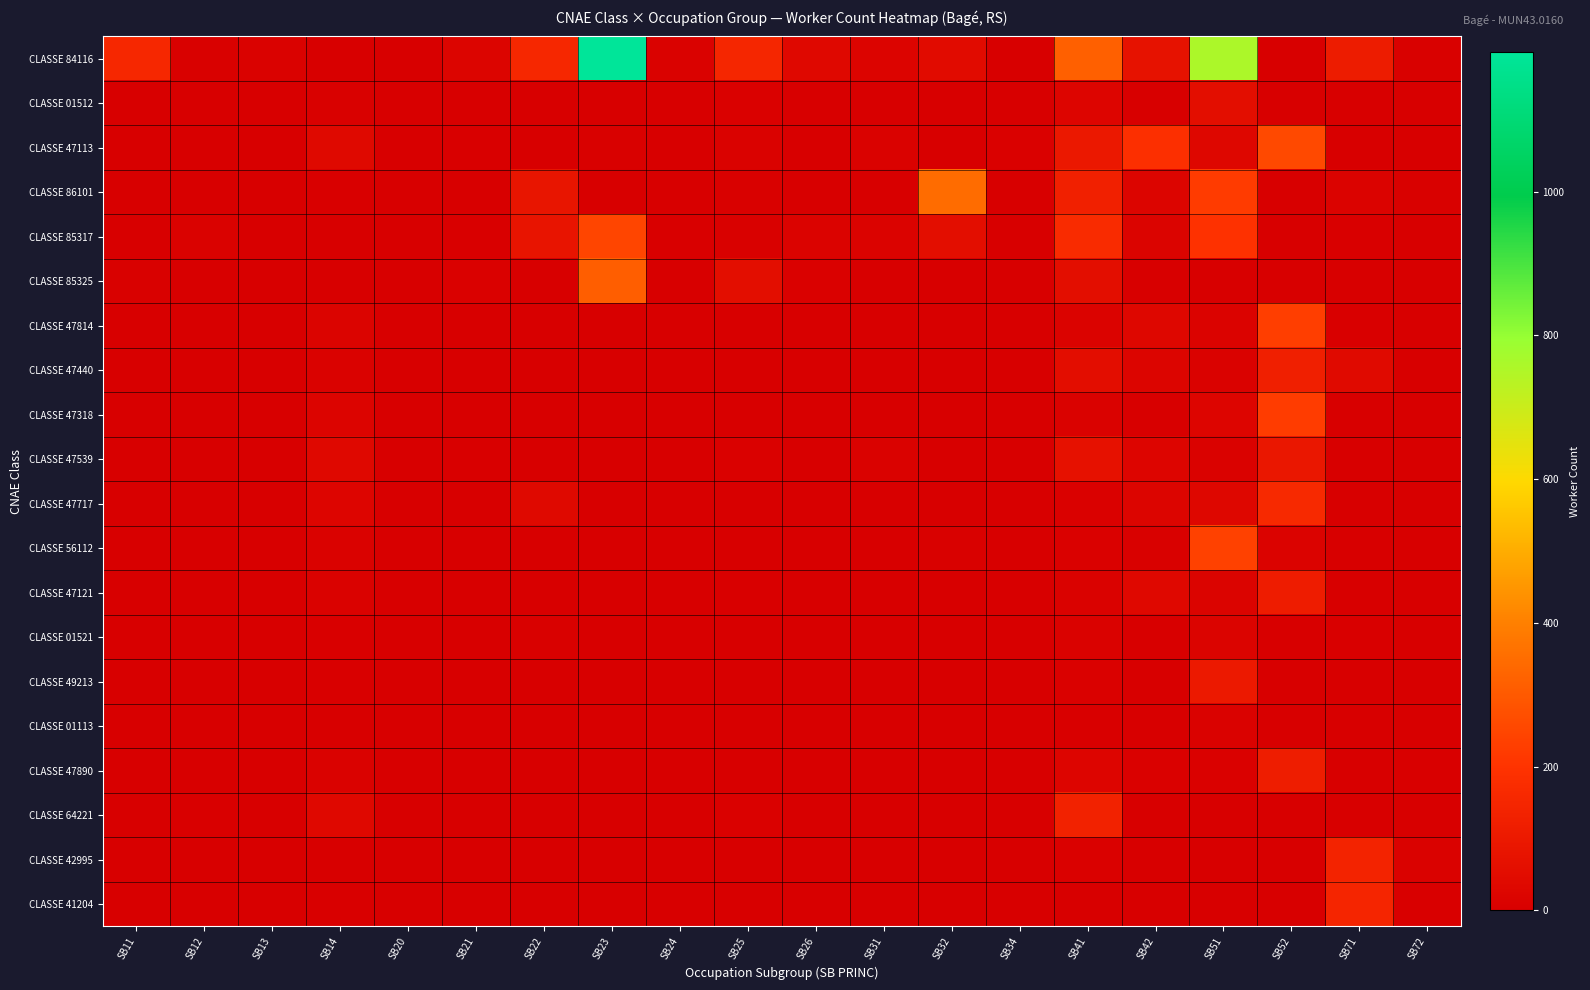

At which category is the sum across all series the highest?

SB23